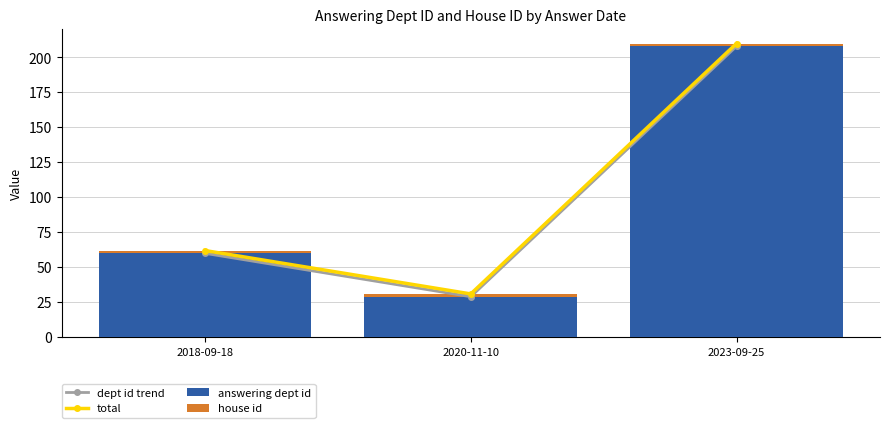

True or false: answering dept id has a value of 208 at 2023-09-25.

True